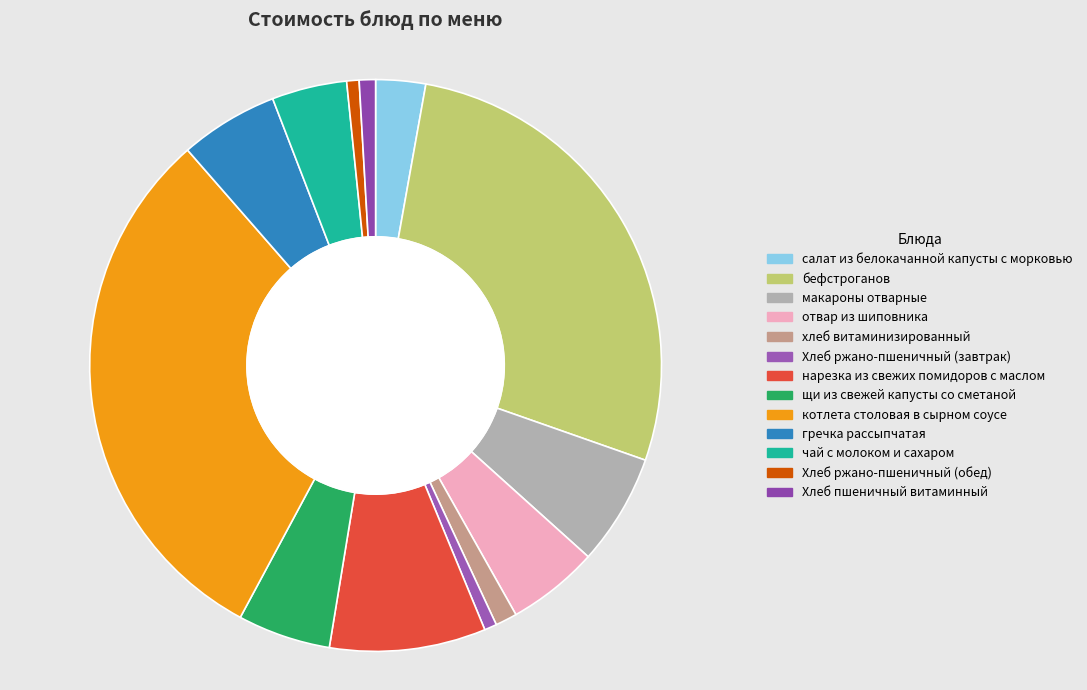

Rank the categories by value from highest to lowest.

котлета столовая в сырном соусе, бефстроганов, нарезка из свежих помидоров с маслом, макароны отварные, гречка рассыпчатая, щи из свежей капусты со сметаной, отвар из шиповника, чай с молоком и сахаром, салат из белокачанной капусты с морковью, хлеб витаминизированный, Хлеб пшеничный витаминный, Хлеб ржано-пшеничный (завтрак), Хлеб ржано-пшеничный (обед)